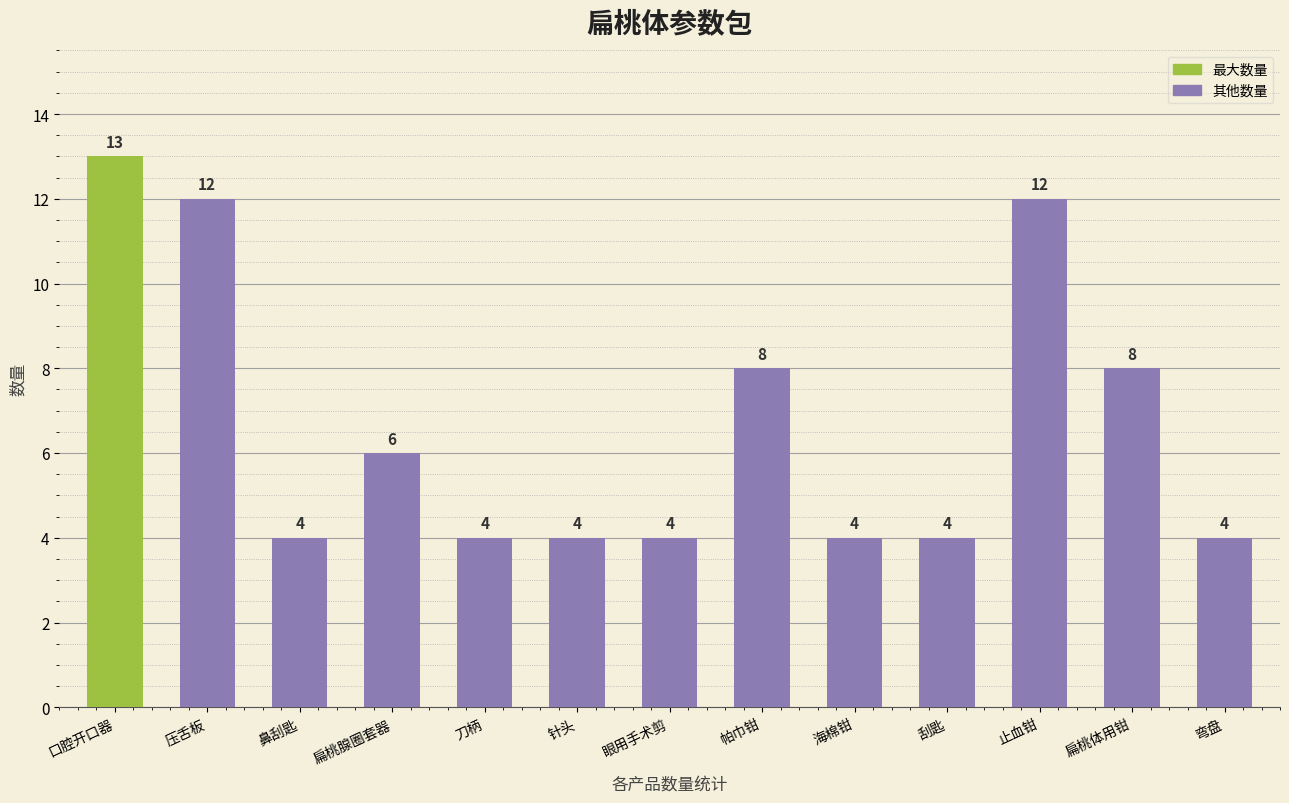

Are the bars grouped side by side (vs. stacked)?

No